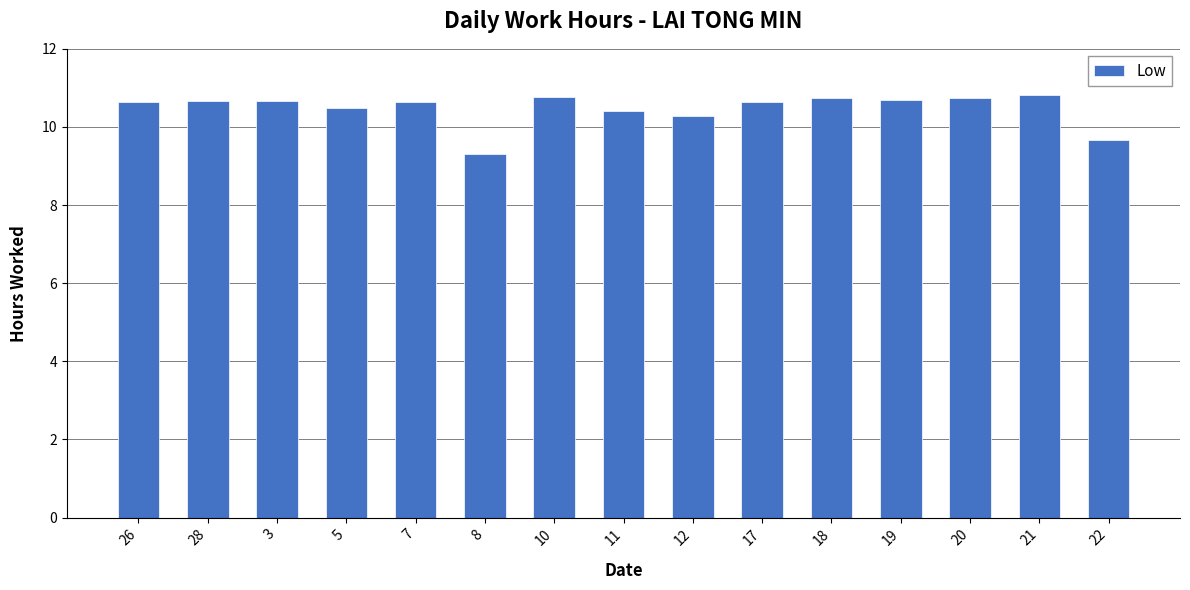

What position from the left is 20?

13